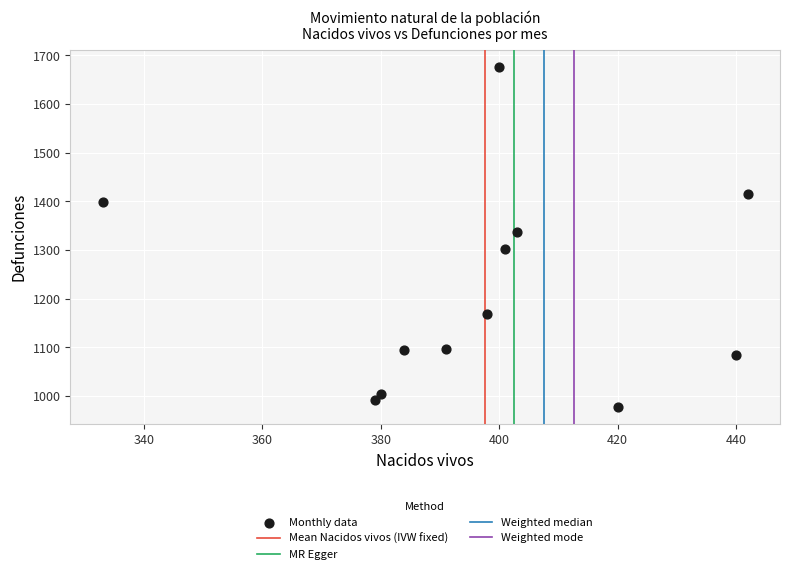

What Y value in the scatter plot is closest to 1327?

1338